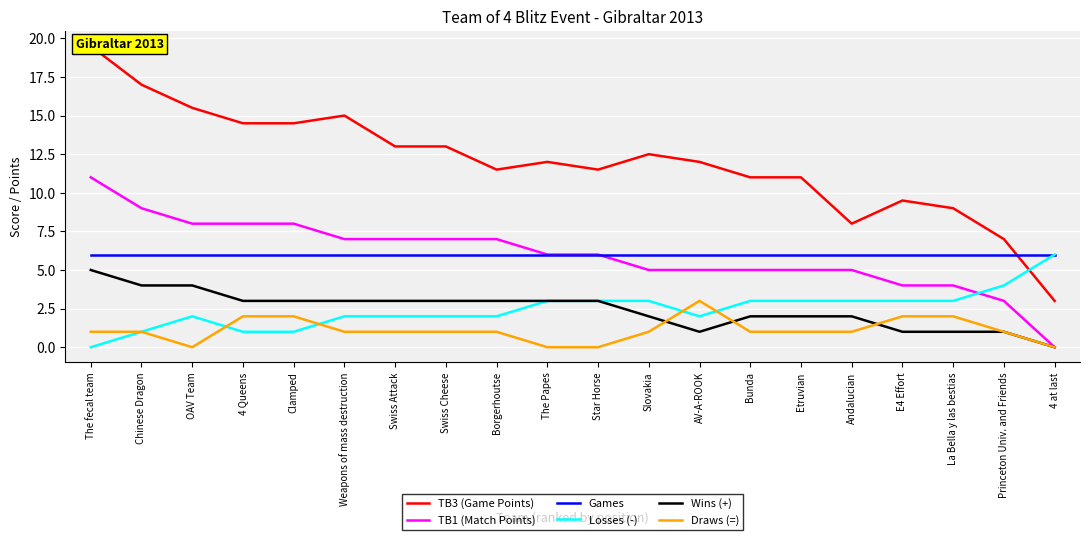

At which label does Draws (=) first exceed 1?

4 Queens